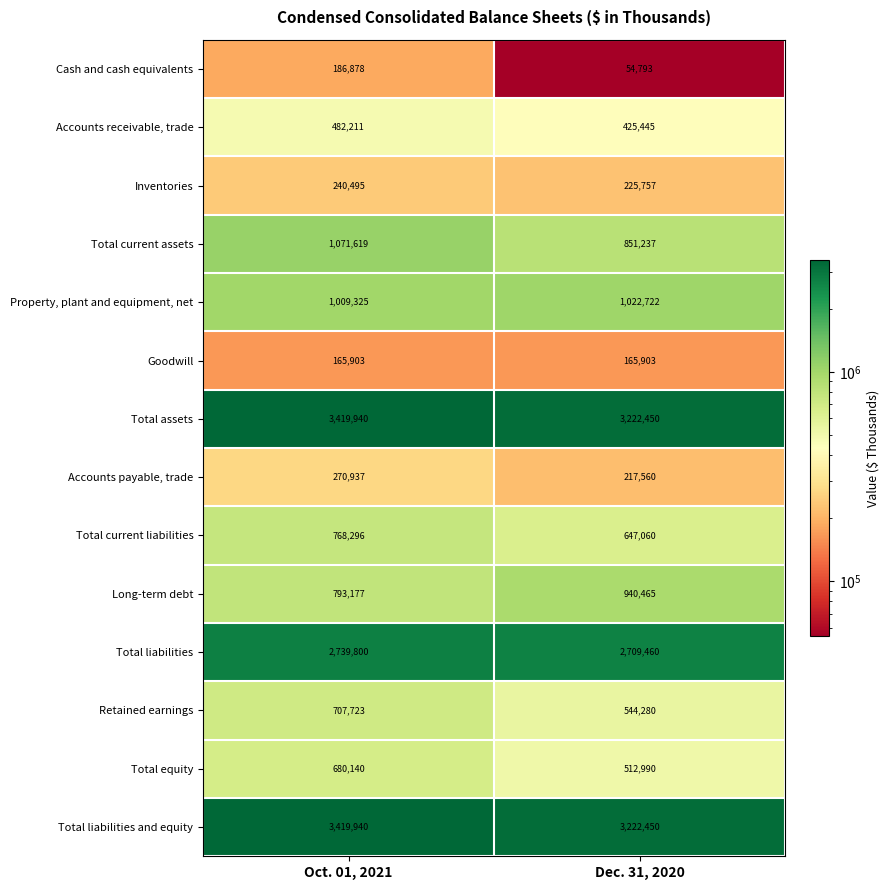

What is the sum of the Accounts payable, trade values at Dec. 31, 2020 and Oct. 01, 2021?

488497